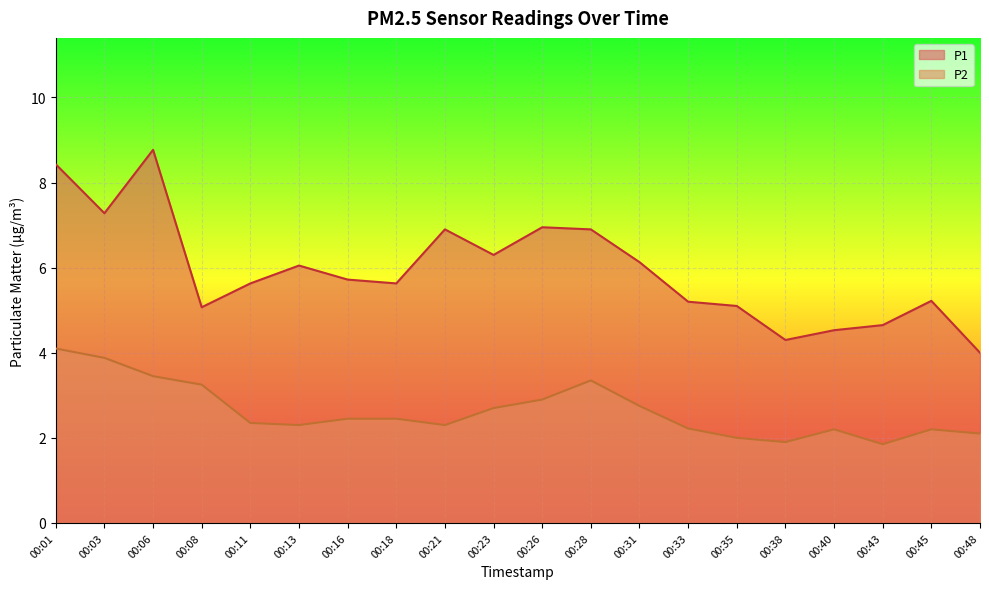

The value of P2 at 00:33 is 3.8. True or false?

False